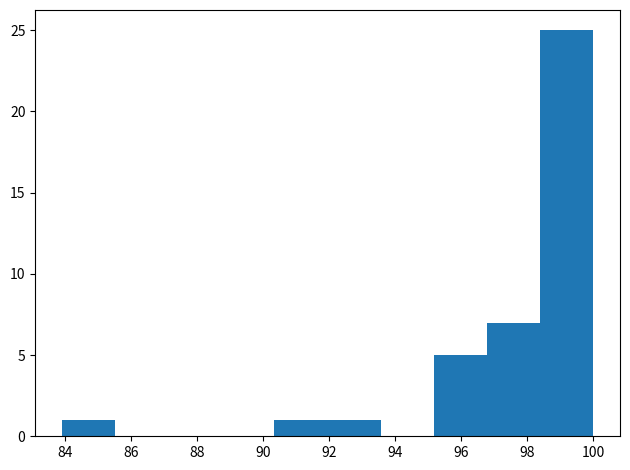

Reading left to right, list every bar in this chart as the range it spans on the x-axis followed by its height. Neither the bar edges nor the heights are printed on the chart, so give them approximately, as read against the axes.

84.0 to 85.6: 1
85.6 to 87.2: 0
87.2 to 88.8: 0
88.8 to 90.4: 0
90.4 to 92.0: 1
92.0 to 93.6: 1
93.6 to 95.2: 0
95.2 to 96.8: 5
96.8 to 98.4: 7
98.4 to 100.0: 25